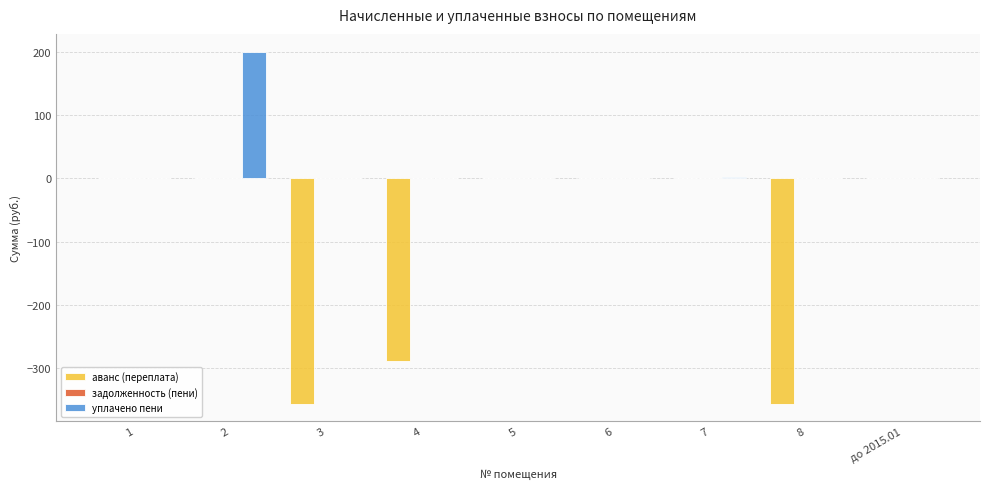

What is the maximum value shown in the chart?

200.0